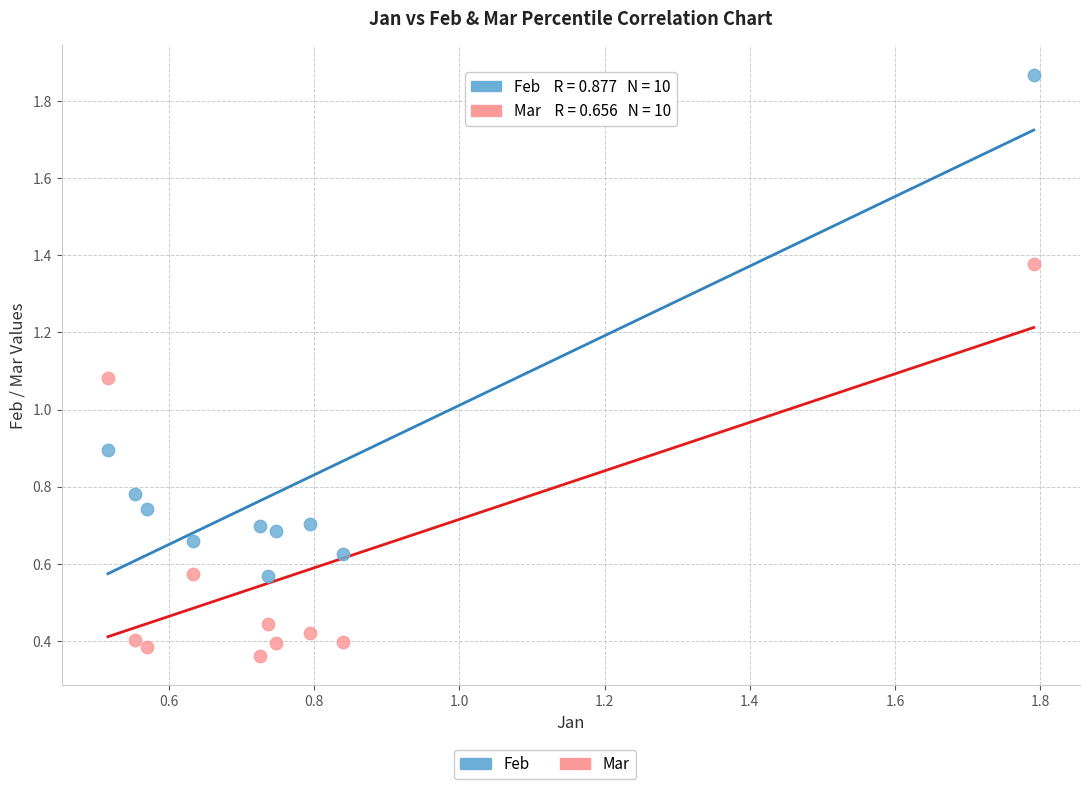

Across all data points, what is the range of X values (max minus min)?

1.3